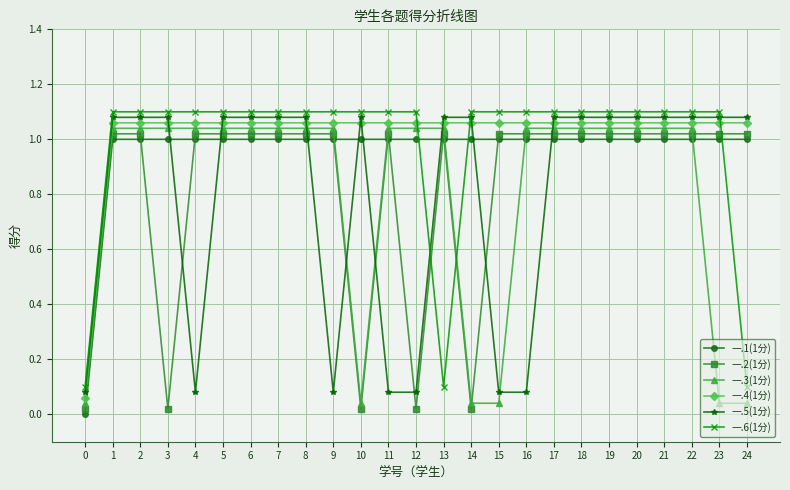

What are all the series names shown in the legend?

一.1(1分), 一.2(1分), 一.3(1分), 一.4(1分), 一.5(1分), 一.6(1分)